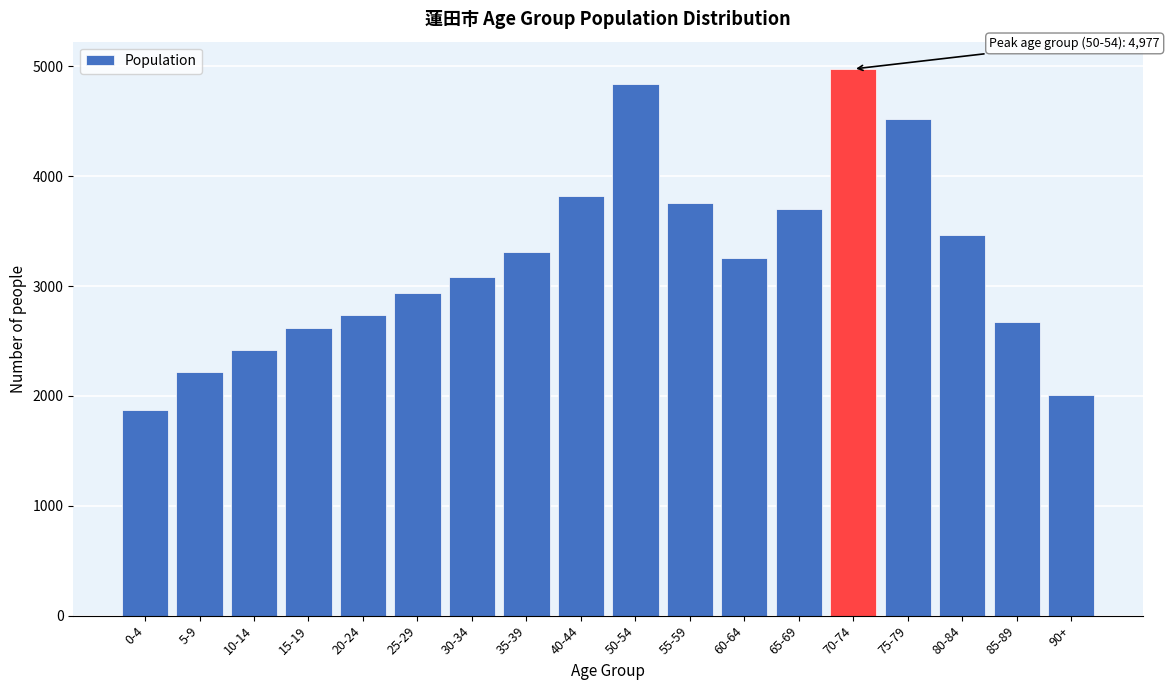

Reading right to left, list all the values displayed in this chart.

2007	2676	3469	4522	4977	3699	3253	3756	4837	3820	3309	3084	2937	2741	2615	2422	2217	1869